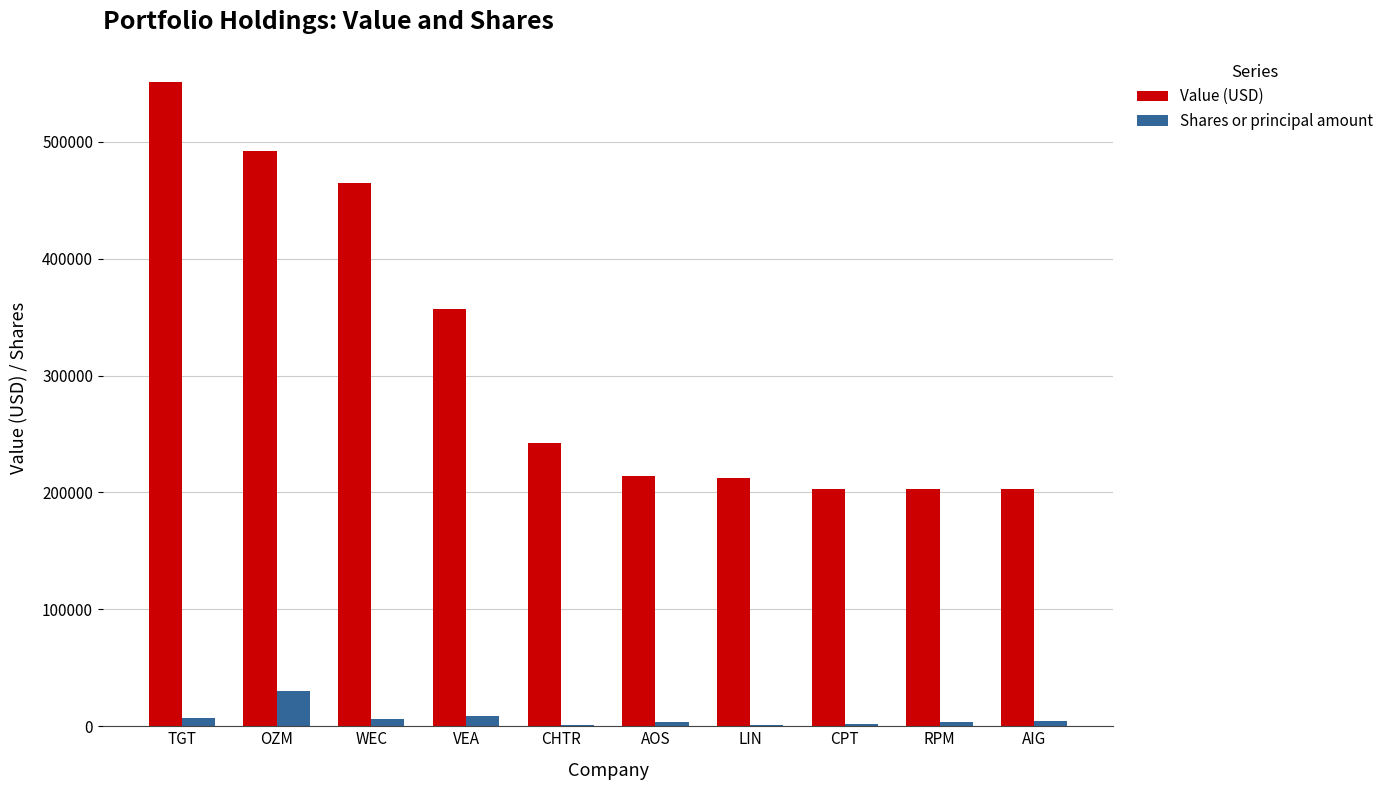

Which series changed the most between TGT and AIG?

Value (USD)